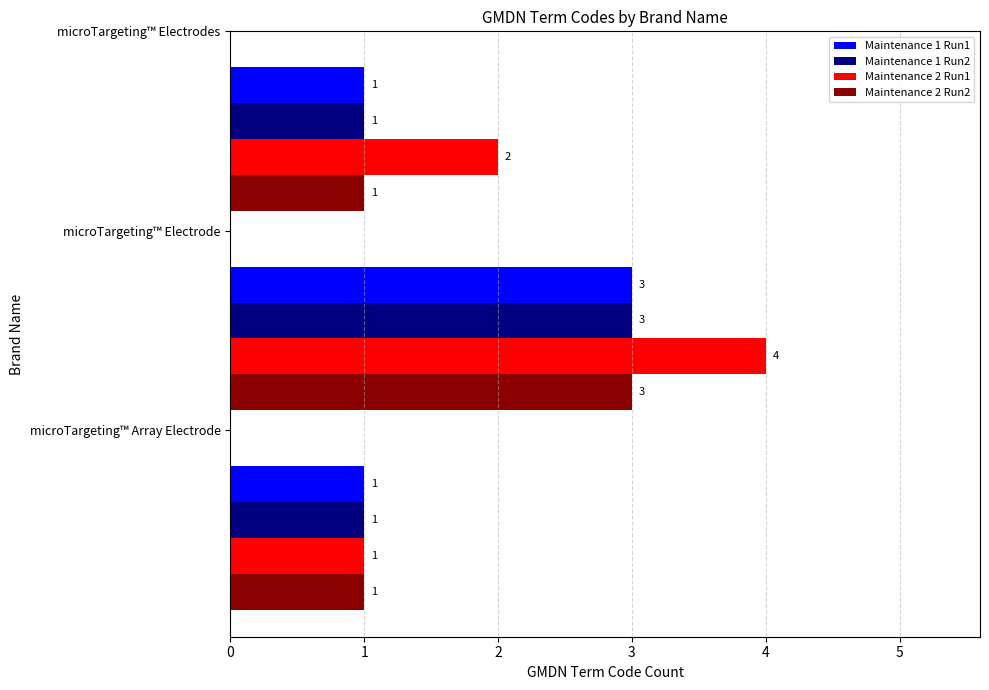

Count the Maintenance 1 Run1 values in the range 1 to 3.

3